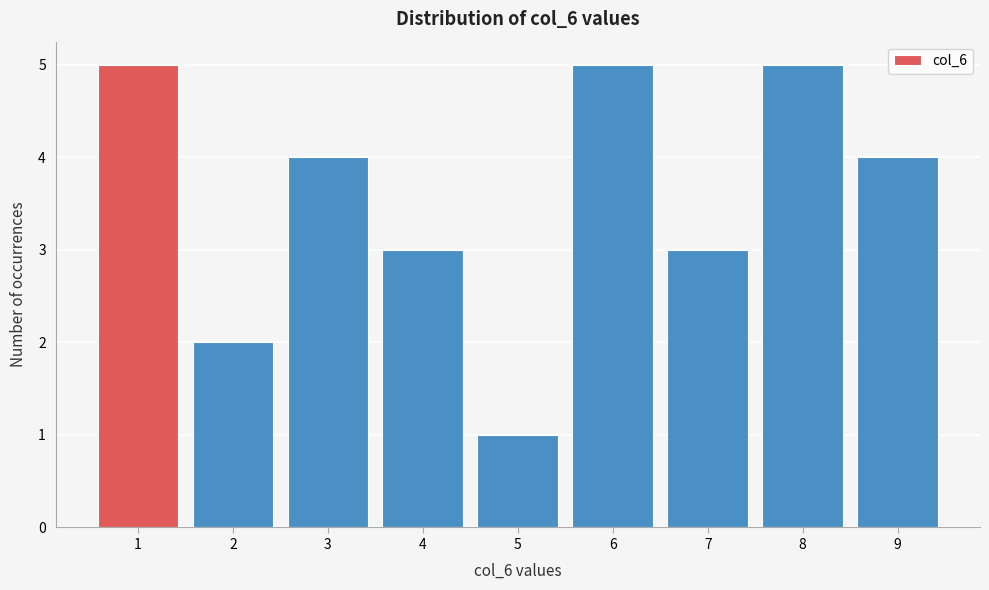

Reading left to right, transcribe this chart: for each bar, give the range it covers on the x-axis and its height. The values are not printed on the chart, so give them approximately, as read against the axis.

0.5 to 1.5: 5
1.5 to 2.5: 2
2.5 to 3.5: 4
3.5 to 4.5: 3
4.5 to 5.5: 1
5.5 to 6.5: 5
6.5 to 7.5: 3
7.5 to 8.5: 5
8.5 to 9.5: 4